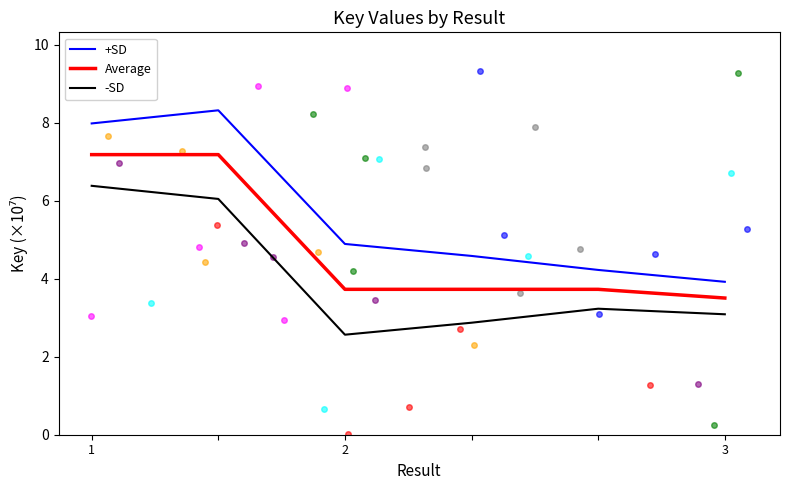

Rank the series by their average value, from highest to lowest.

+SD, Average, -SD